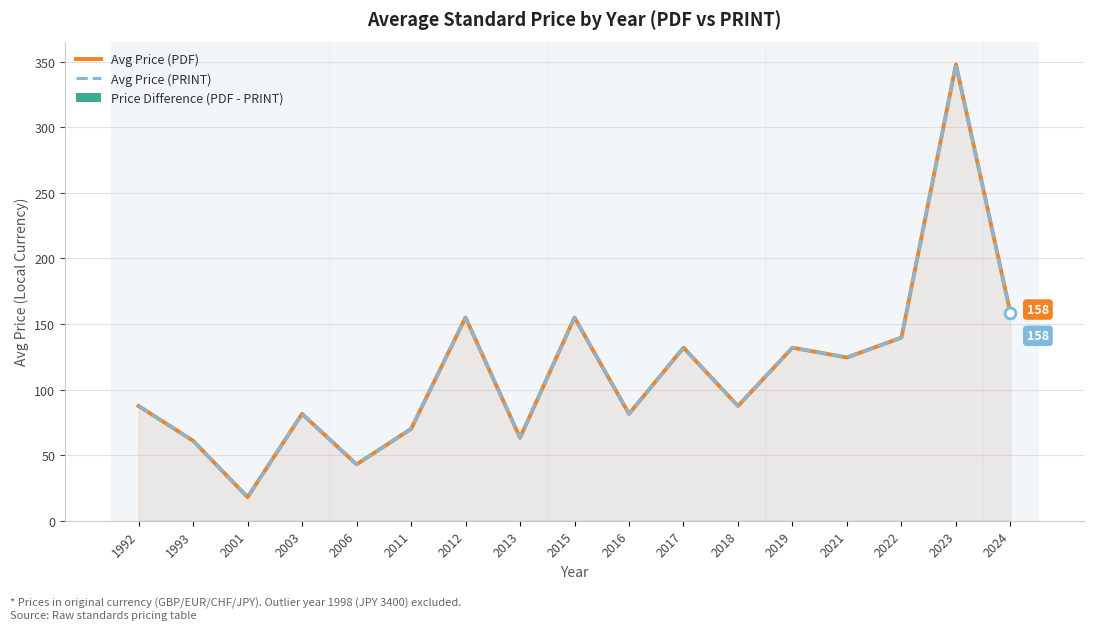

Which series contains the highest Y value?

Avg Price (PDF)